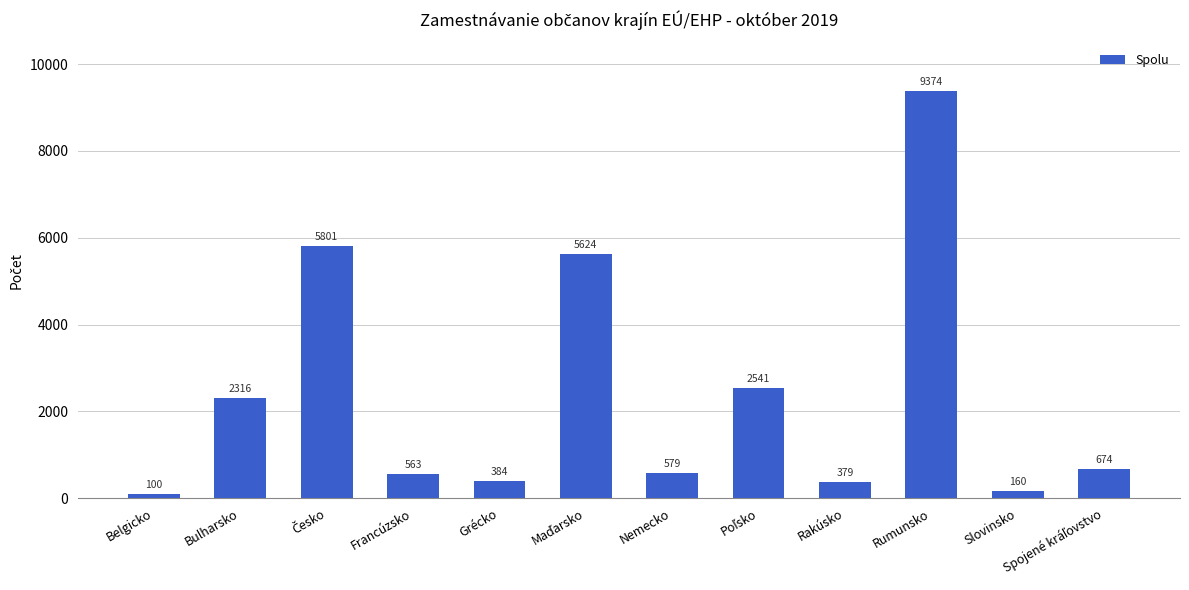

How many data points are less than 674?

6